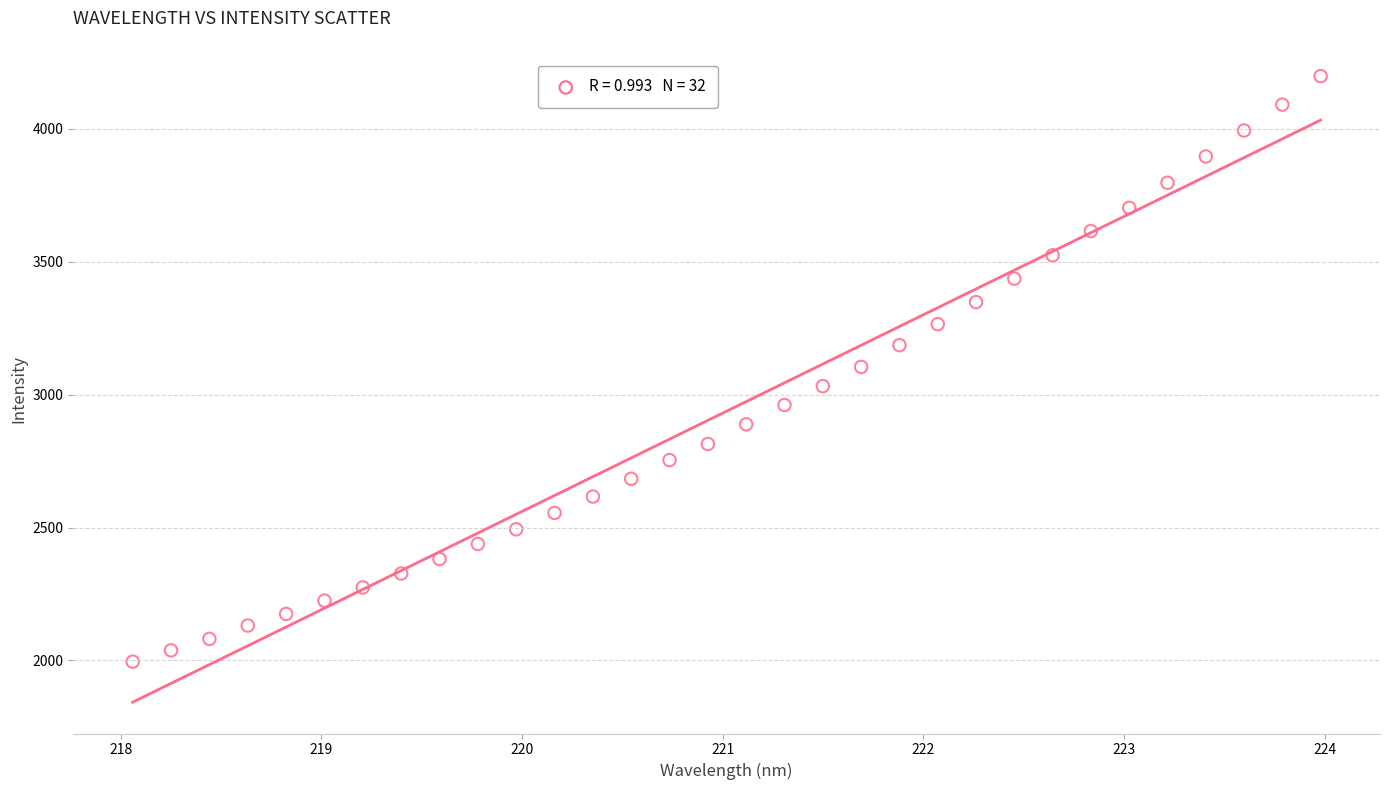

What is the range of Y values (max minus min)?

2202.9